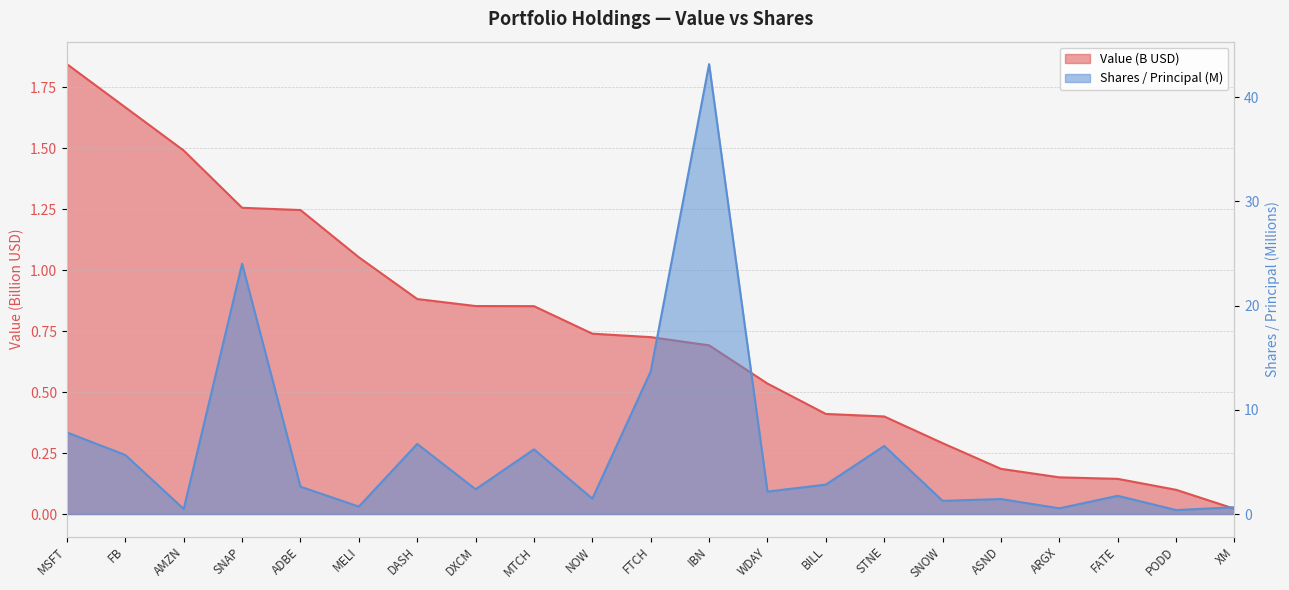

Which series ends up on top after the final intersection of Shares / Principal and Value (B)?

Shares / Principal